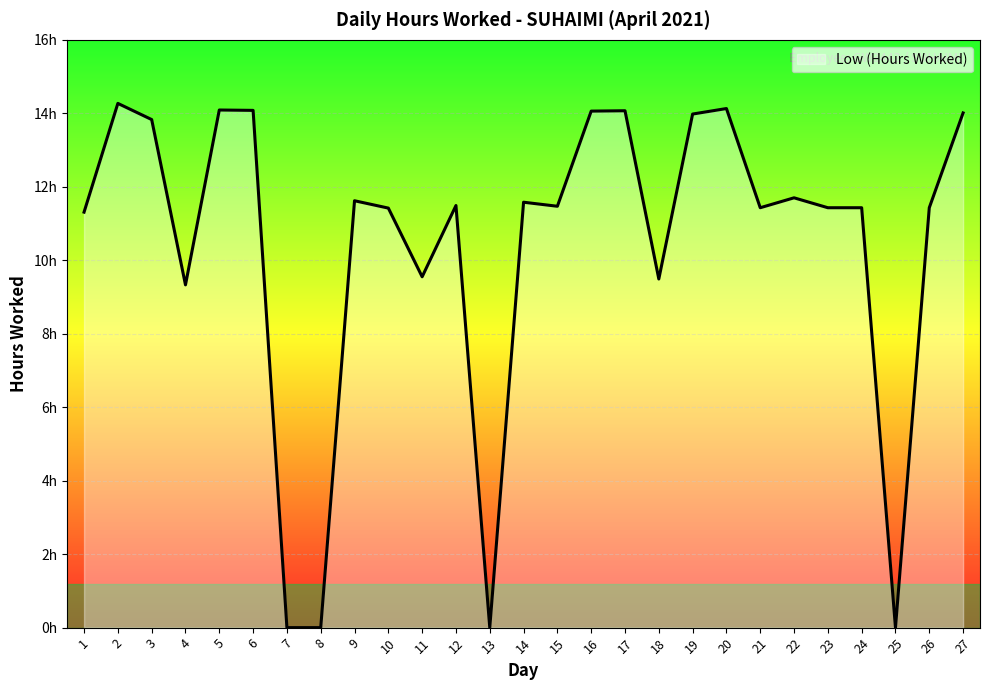

Does the chart display data point markers on the line(s)?

No